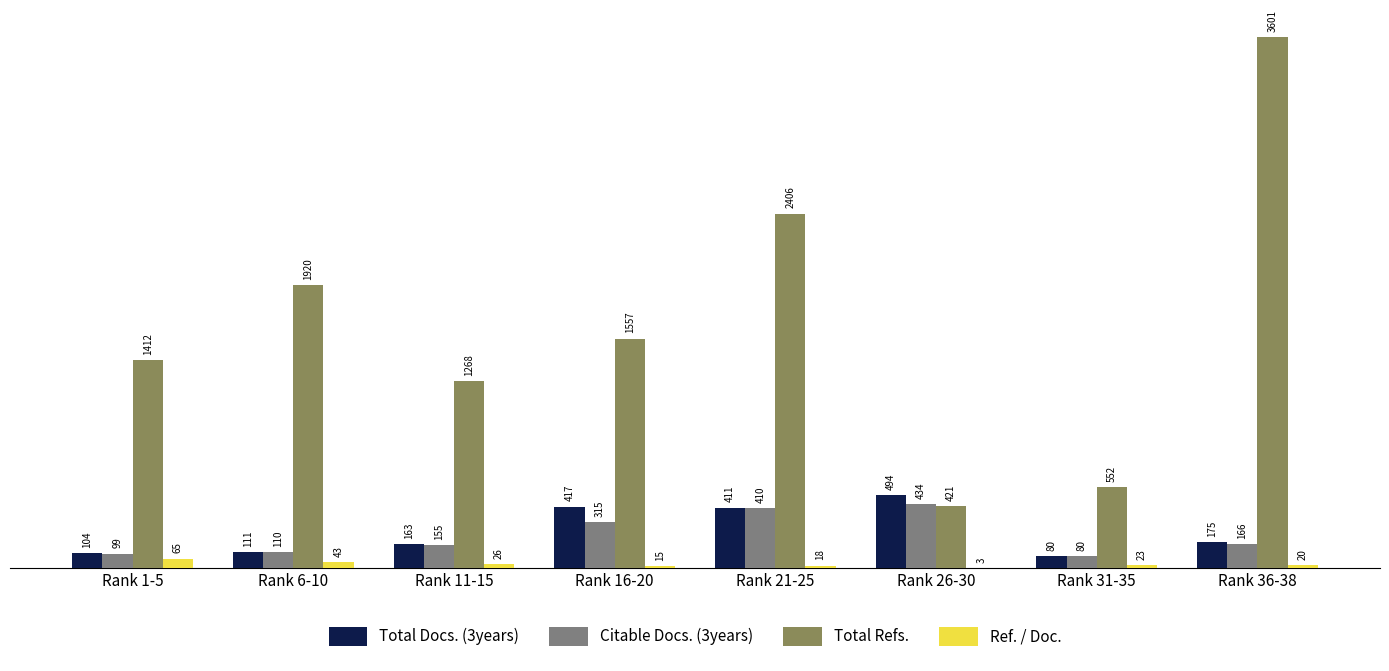

What value does the Ref. / Doc. series have at Rank 21-25?

18